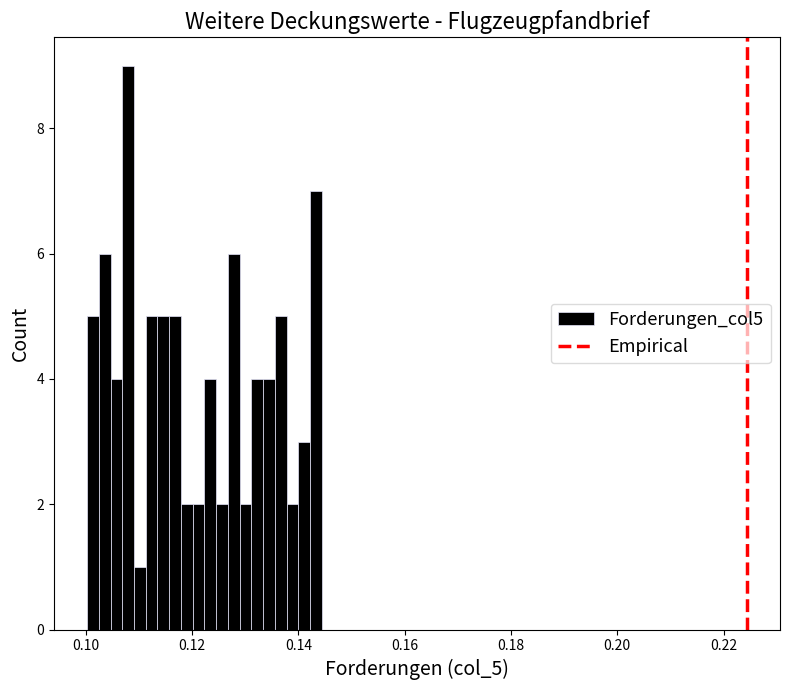

Read against the x-axis, roughly where is the centre of the tallest bar?

0.108